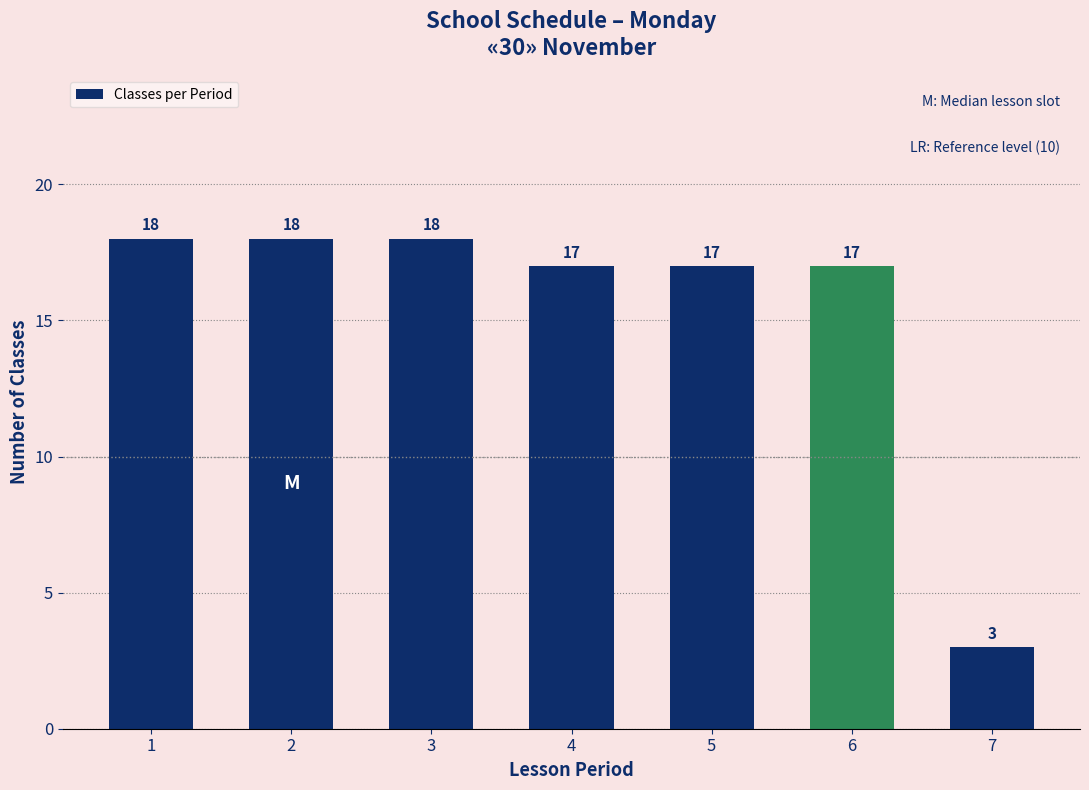

What is the average value?

15